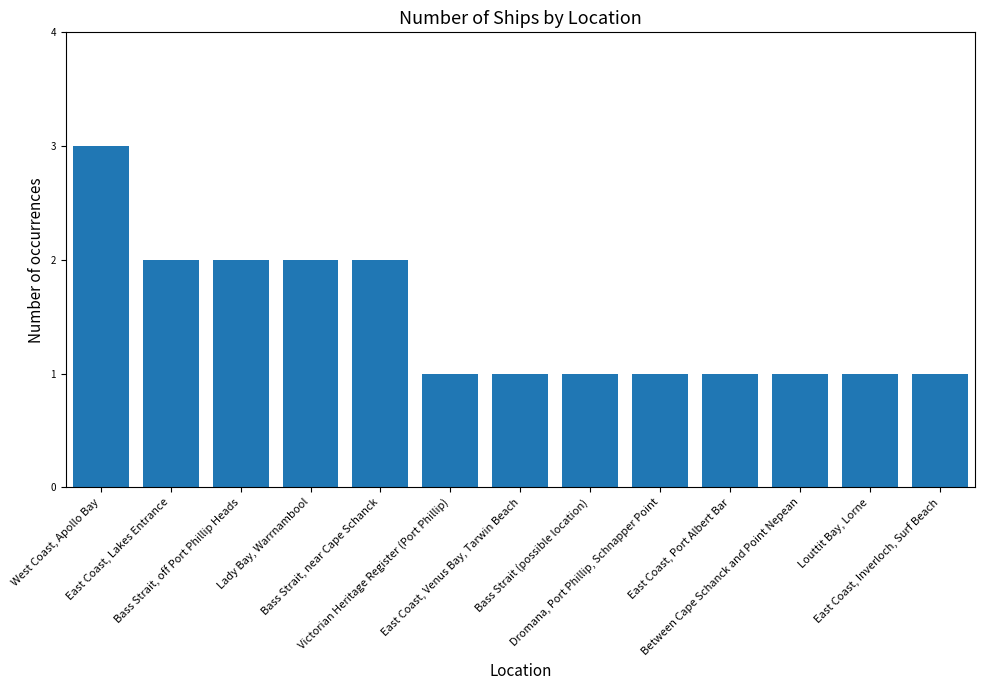

The value at Bass Strait, near Cape Schanck is 1. True or false?

False